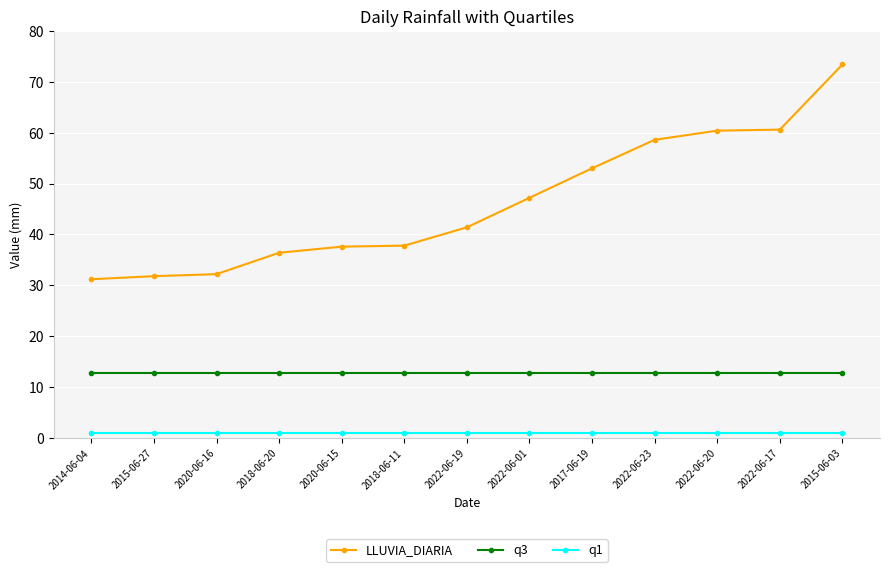

At which category is the sum across all series the highest?

2015-06-03